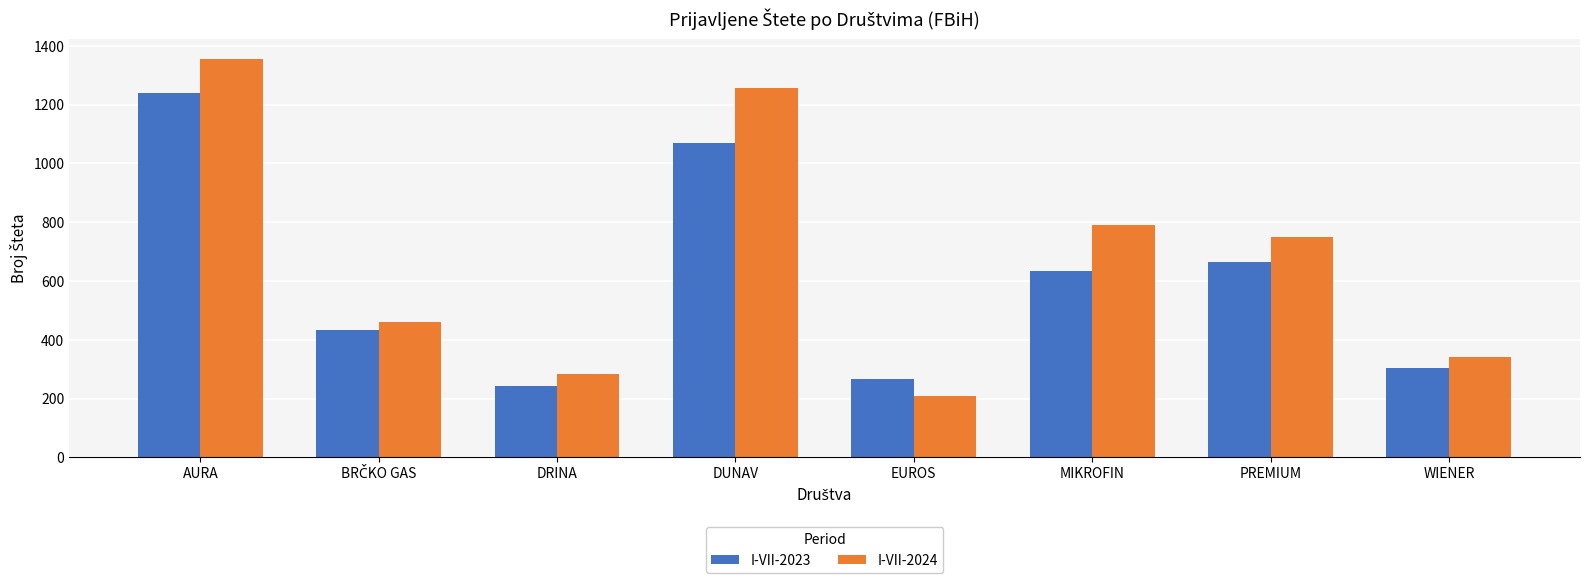

Are the bars grouped side by side (vs. stacked)?

Yes